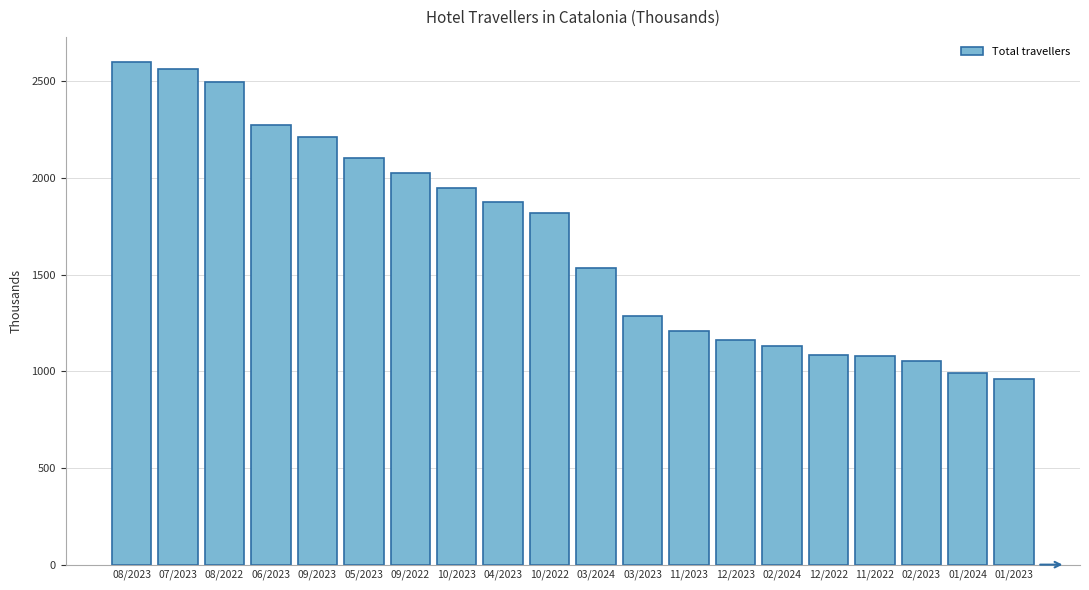

What is the change in value from 08/2023 to 05/2023?

-495.2